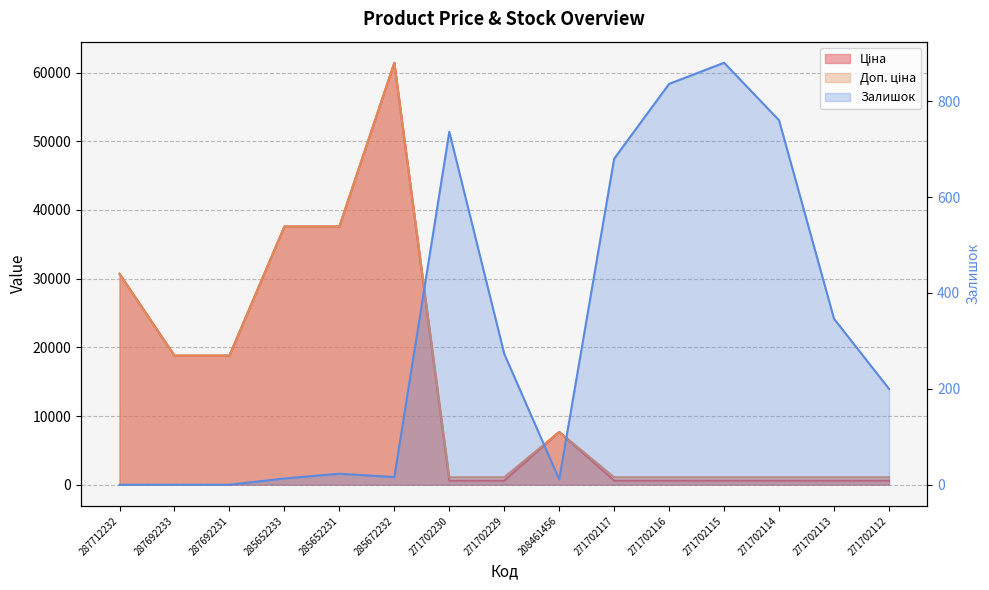

What position from the right is 285652233?

12